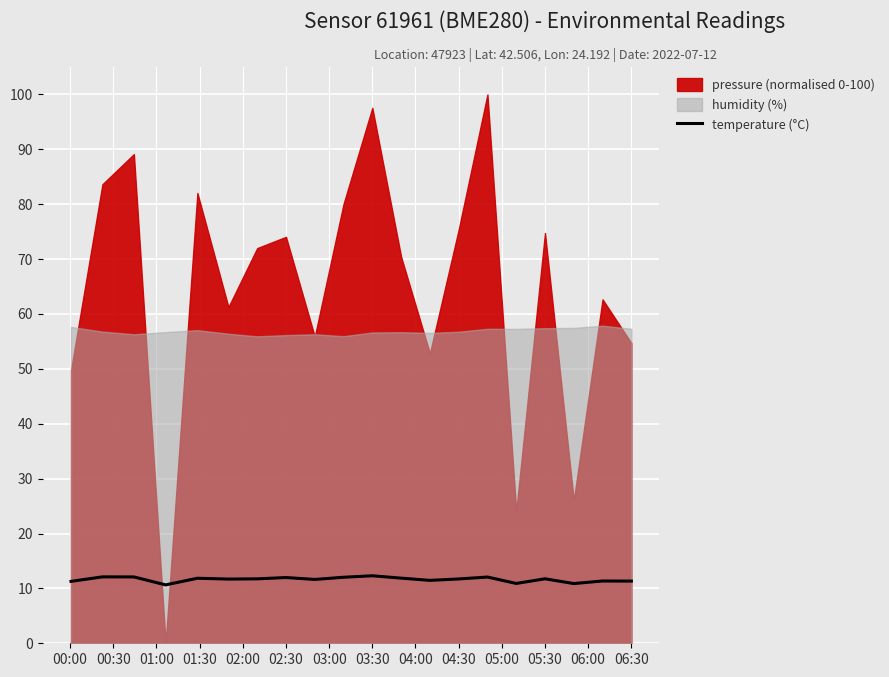

The temperature (°C) series shows 11.7 at 04:30. True or false?

True